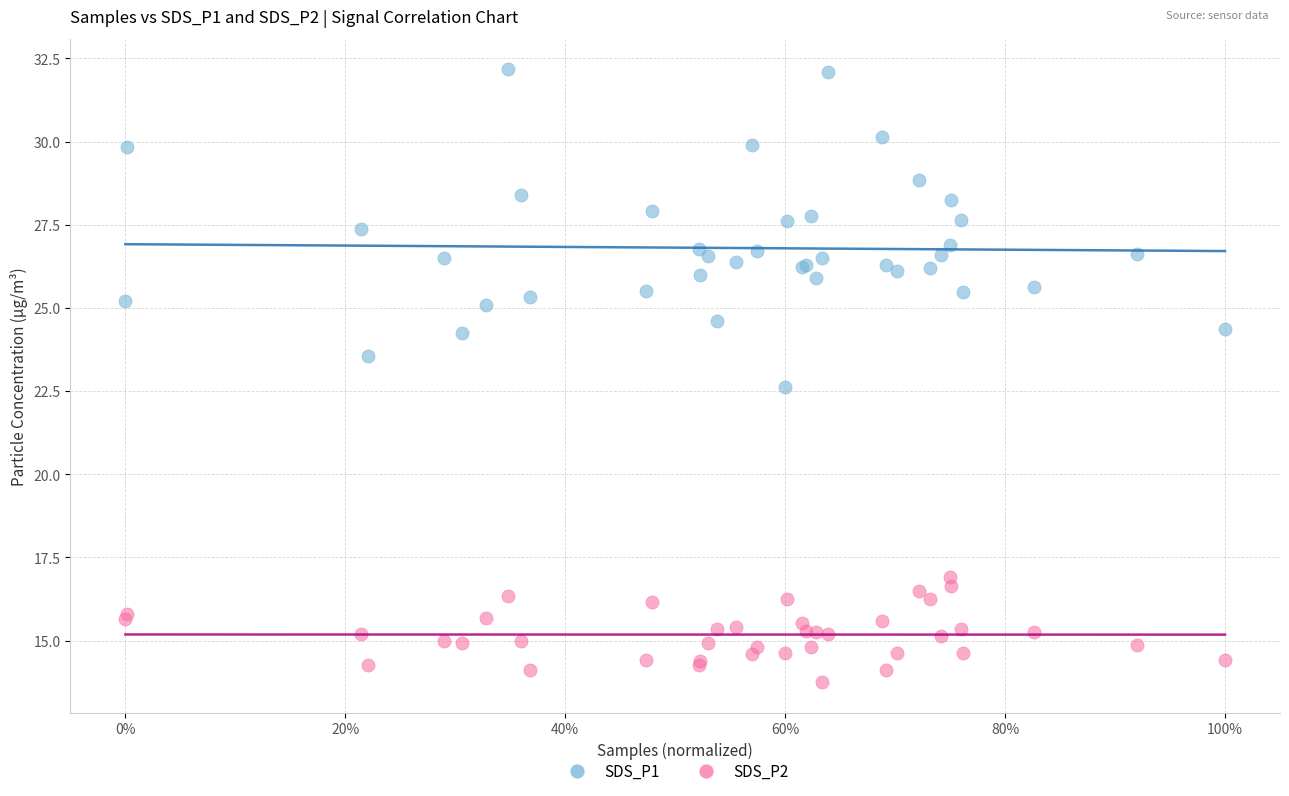

Which series has the widest spread of Y values?

SDS_P1